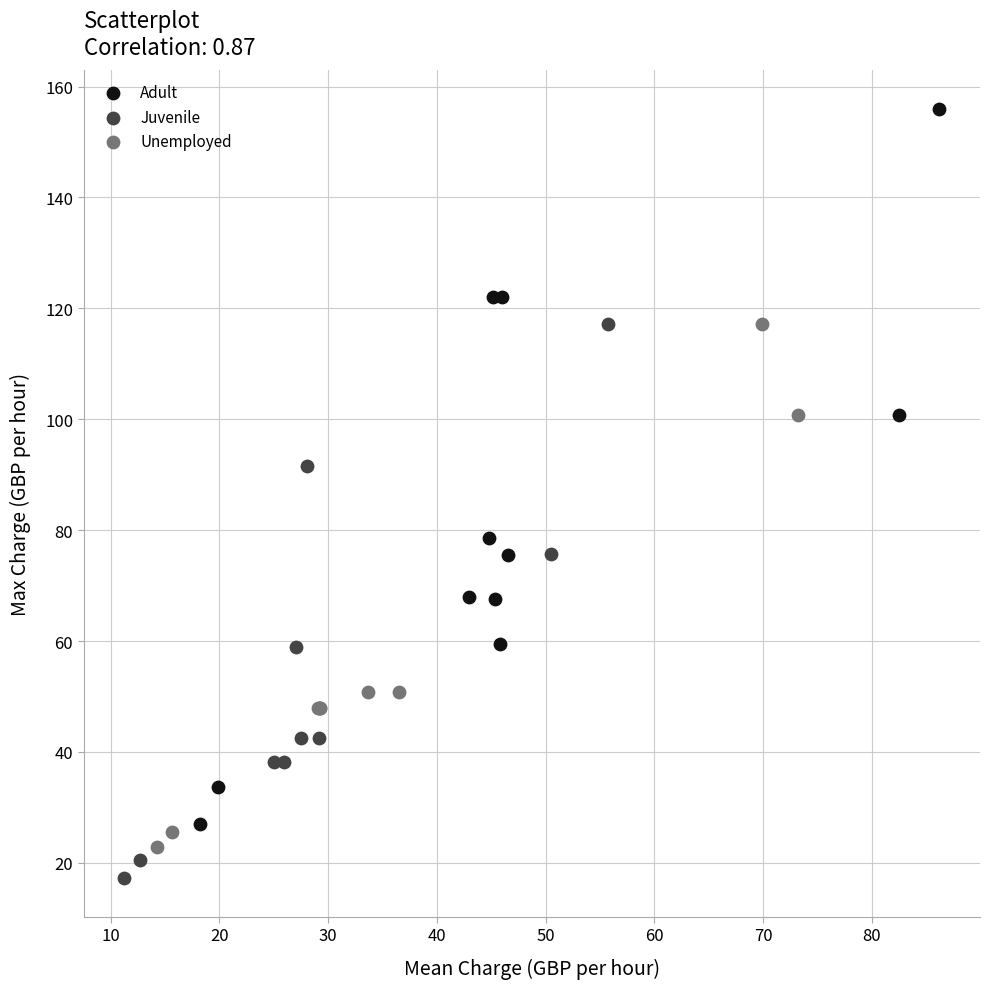

Which series has the widest spread of Y values?

Adult